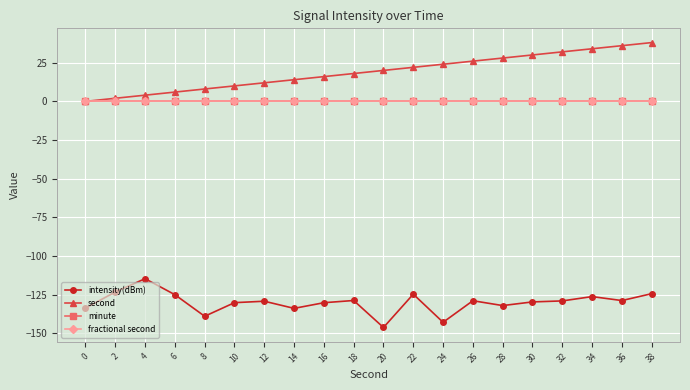

True or false: minute and second intersect in this chart.

False